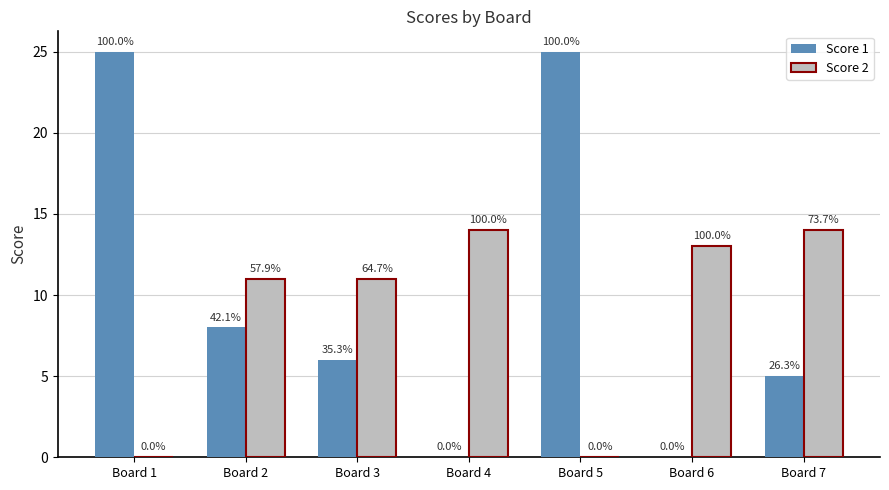

What are all the series names shown in the legend?

Score 1, Score 2